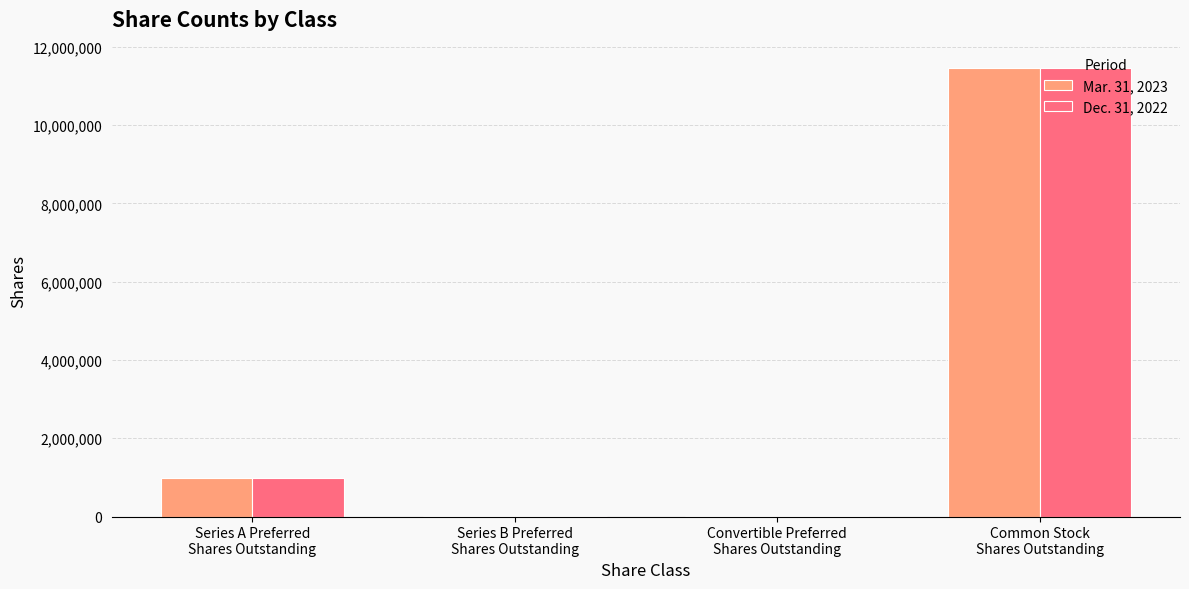

What is the maximum value for Mar. 31, 2023?

11460968